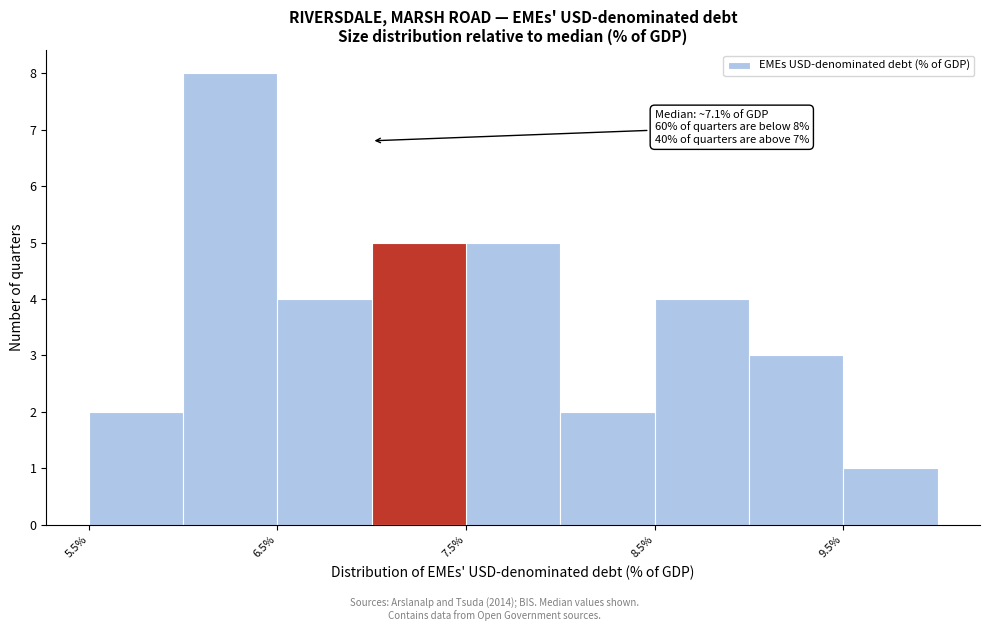

Over which range of the x-axis is the bar tallest?

6.0 to 6.5